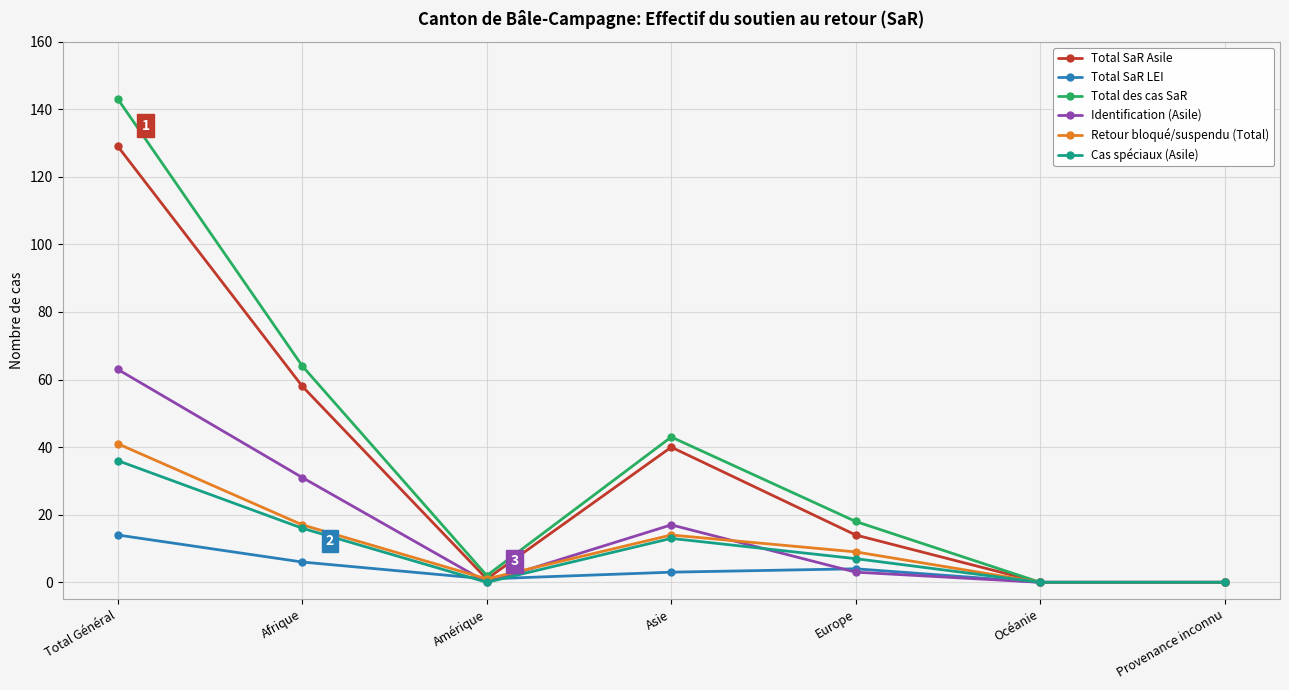

What is the average value of the Total SaR Asile series?

35